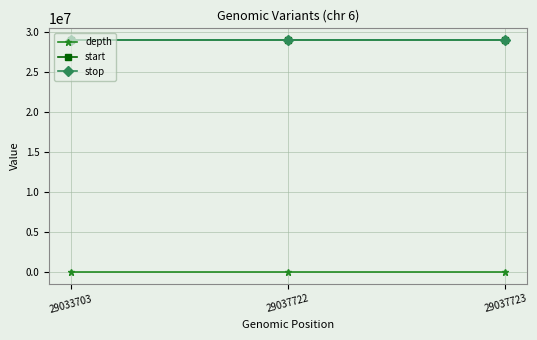

Is the value of depth at 29037722 greater than the value of stop at 29033703?

No